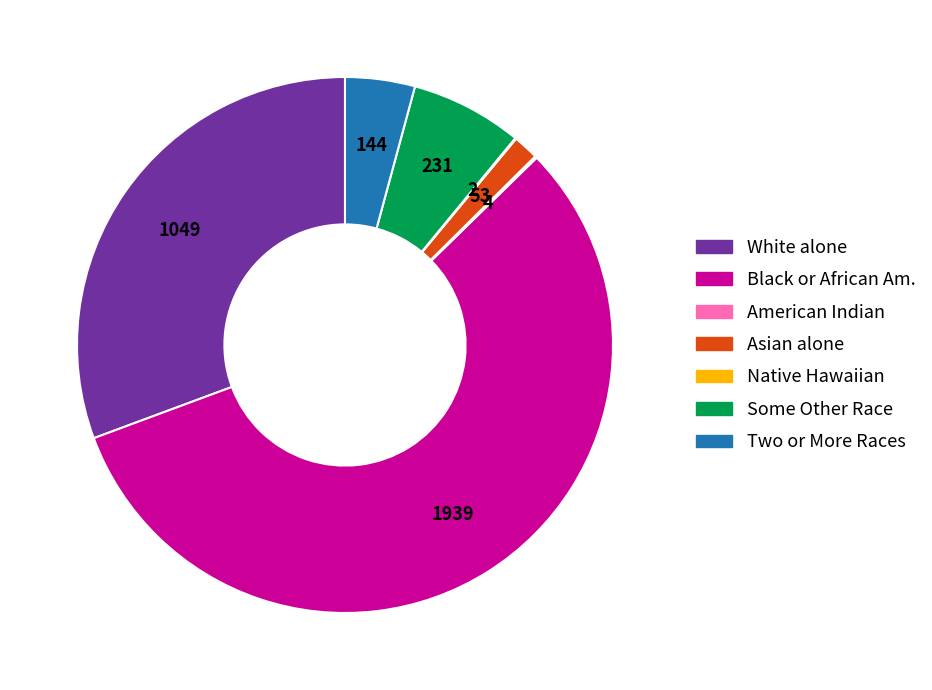

Does any single category account for the majority?

Yes